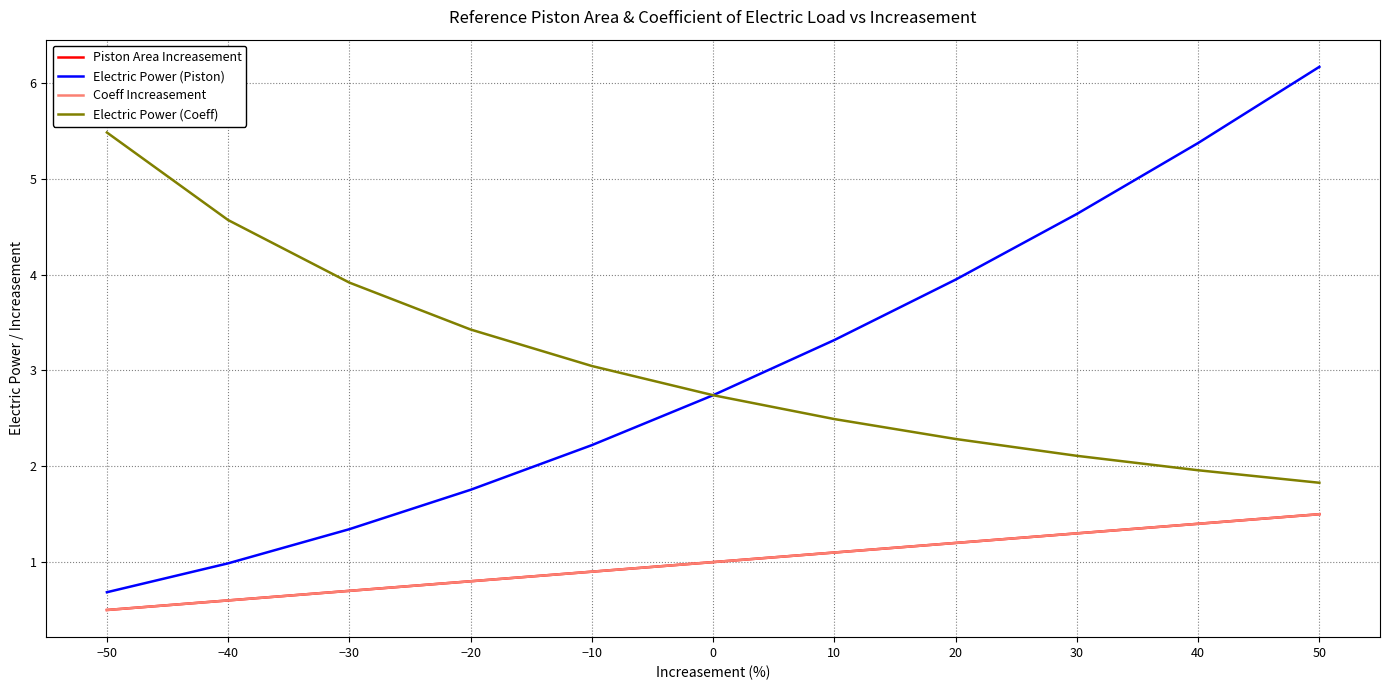

Rank the series by their maximum value, from lowest to highest.

Piston Area Increasement, Coeff Increasement, Electric Power (Coeff), Electric Power (Piston)